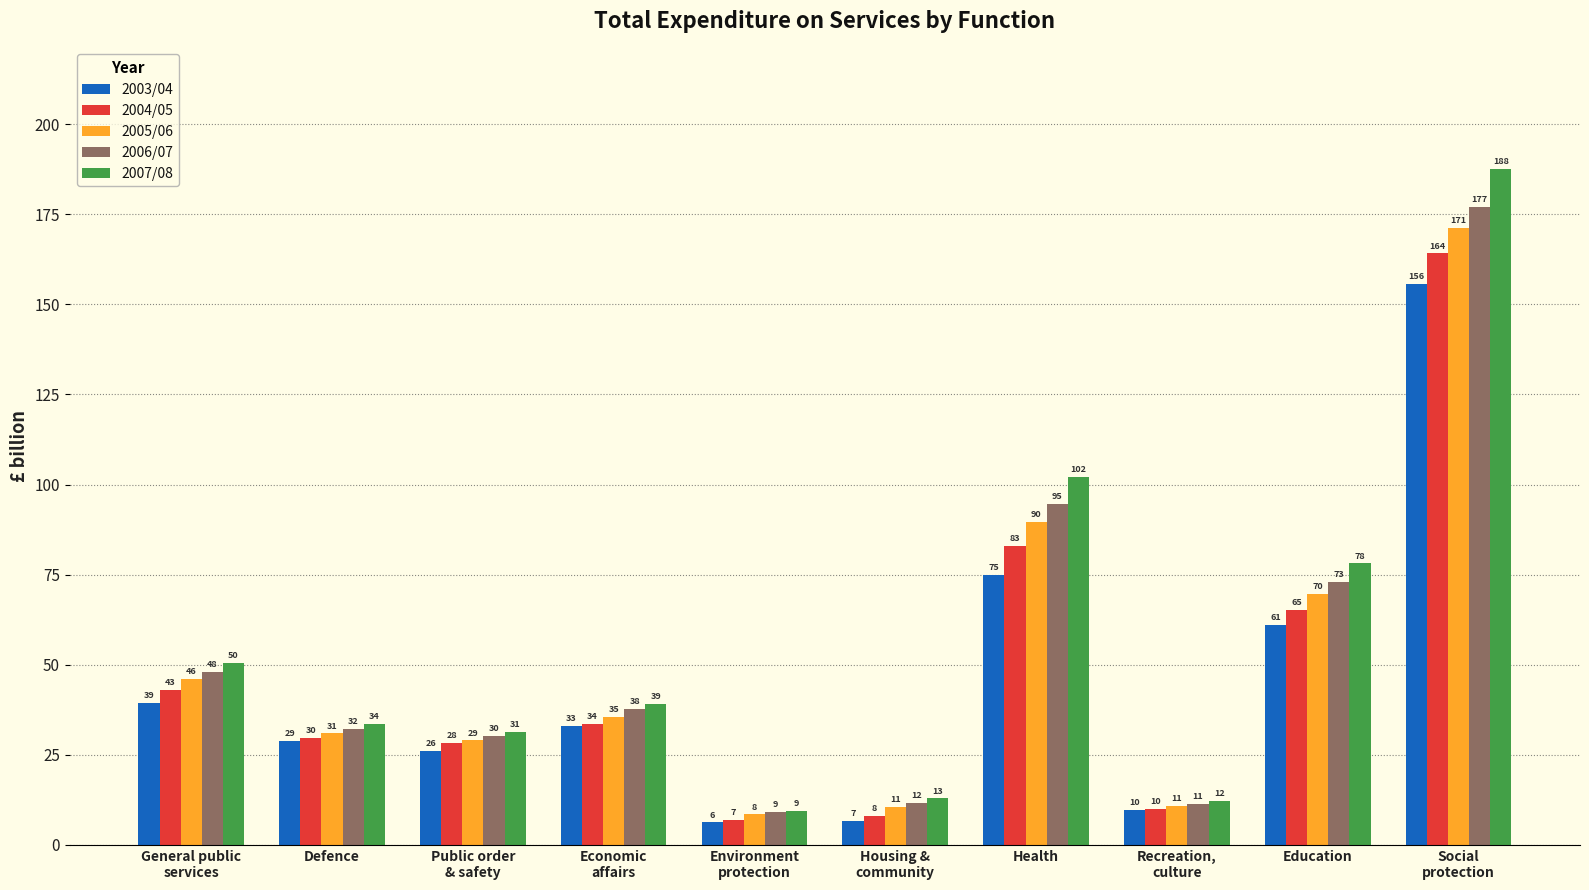

Is the value of 2007/08 at Health greater than the value of 2003/04 at Economic
affairs?

Yes